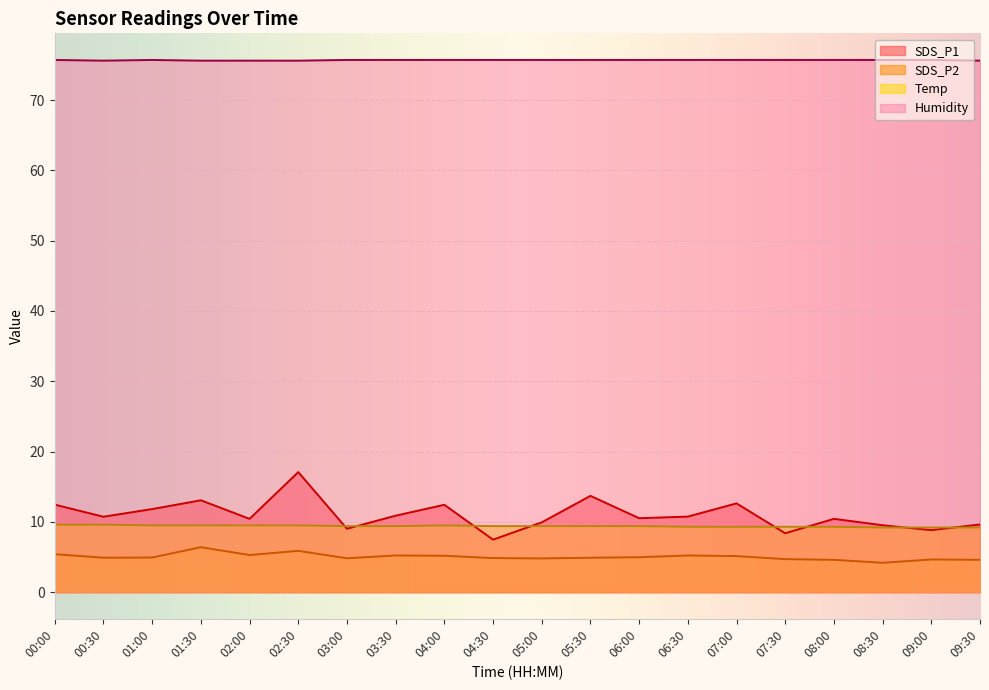

Reading left to right, extract all data points from this chart.

SDS_P1: 00:00=12.4	00:30=10.7	01:00=11.8	01:30=13.1	02:00=10.4	02:30=17.1	03:00=9.0	03:30=10.9	04:00=12.4	04:30=7.5	05:00=9.9	05:30=13.7	06:00=10.5	06:30=10.8	07:00=12.6	07:30=8.4	08:00=10.4	08:30=9.5	09:00=8.8	09:30=9.6
SDS_P2: 00:00=5.4	00:30=4.9	01:00=4.9	01:30=6.4	02:00=5.3	02:30=5.9	03:00=4.8	03:30=5.2	04:00=5.2	04:30=4.8	05:00=4.8	05:30=4.9	06:00=5.0	06:30=5.2	07:00=5.1	07:30=4.7	08:00=4.6	08:30=4.2	09:00=4.7	09:30=4.6
Temp: 00:00=9.6	00:30=9.6	01:00=9.5	01:30=9.5	02:00=9.5	02:30=9.5	03:00=9.4	03:30=9.4	04:00=9.5	04:30=9.4	05:00=9.4	05:30=9.4	06:00=9.4	06:30=9.3	07:00=9.3	07:30=9.3	08:00=9.3	08:30=9.2	09:00=9.2	09:30=9.2
Humidity: 00:00=75.7	00:30=75.6	01:00=75.7	01:30=75.6	02:00=75.6	02:30=75.6	03:00=75.7	03:30=75.7	04:00=75.7	04:30=75.7	05:00=75.7	05:30=75.7	06:00=75.7	06:30=75.7	07:00=75.7	07:30=75.7	08:00=75.7	08:30=75.7	09:00=75.7	09:30=75.6